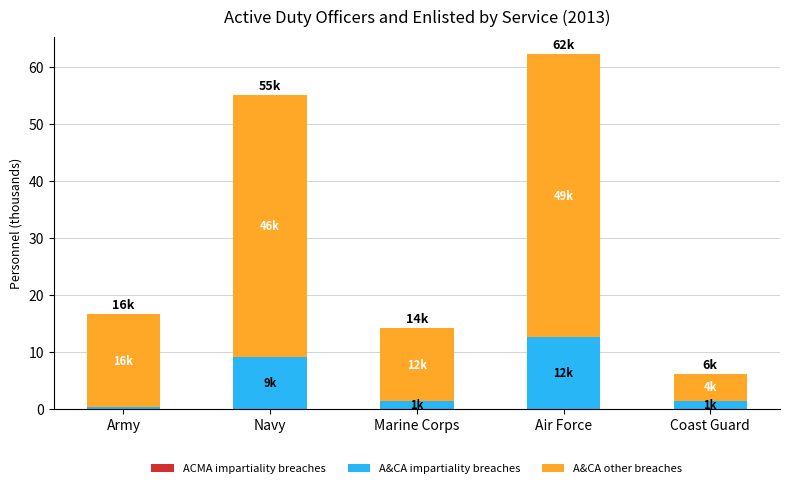

At which category is the sum across all series the highest?

Air Force